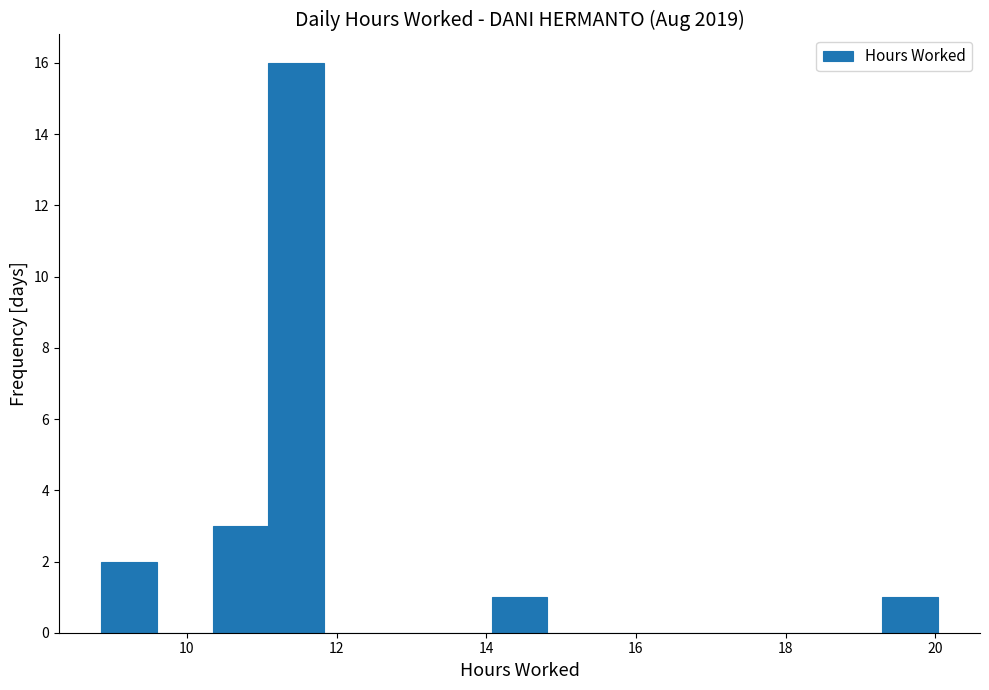

Read against the x-axis, roughly where is the centre of the tallest bar?

11.4